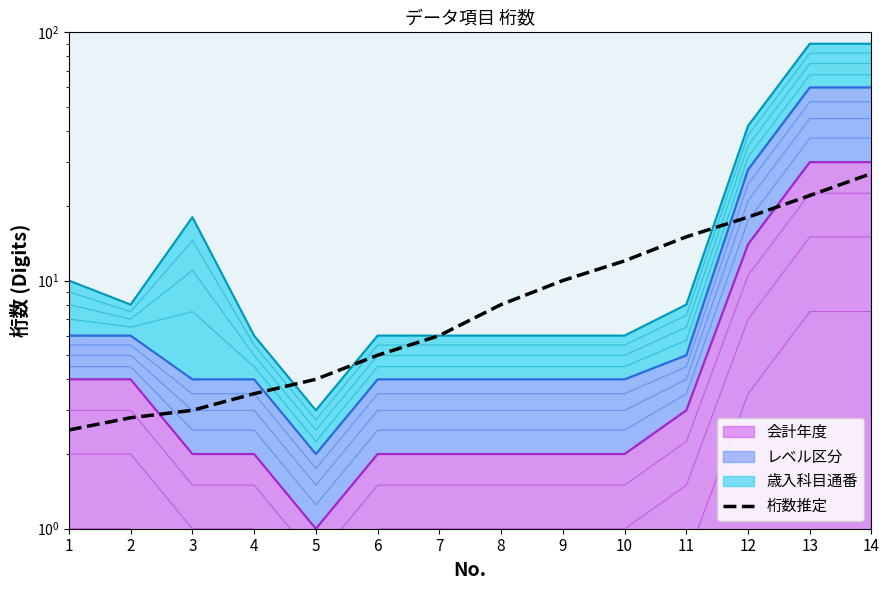

Reading left to right, list all the values displayed in this chart.

1=2.5	2=2.8	3=3.0	4=3.5	5=4.0	6=5.0	7=6.0	8=8.0	9=10.0	10=12.0	11=15.0	12=18.0	13=22.0	14=27.0